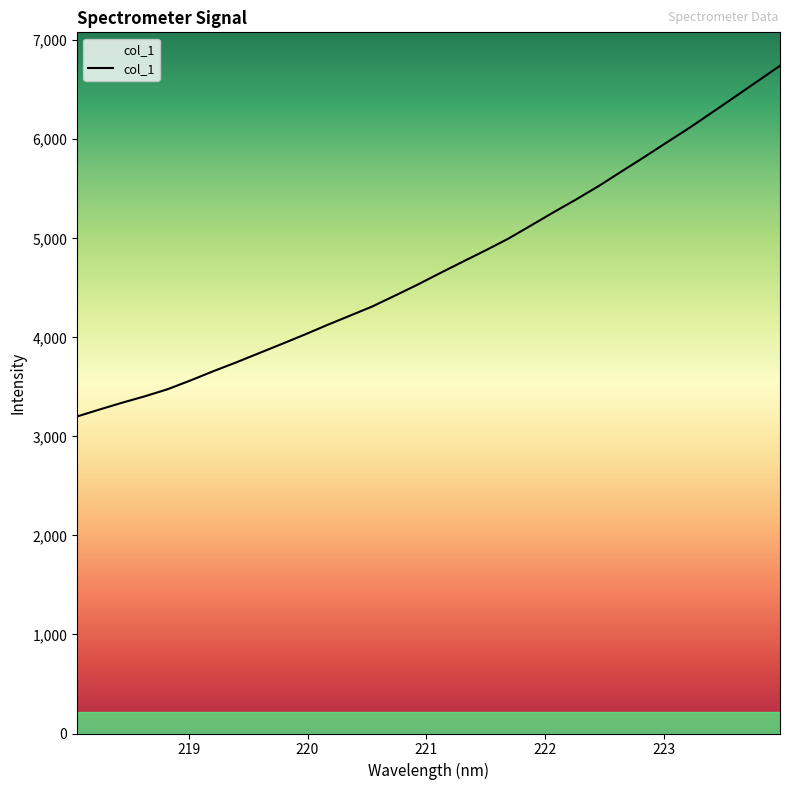

What is the greatest value displayed?

6742.5